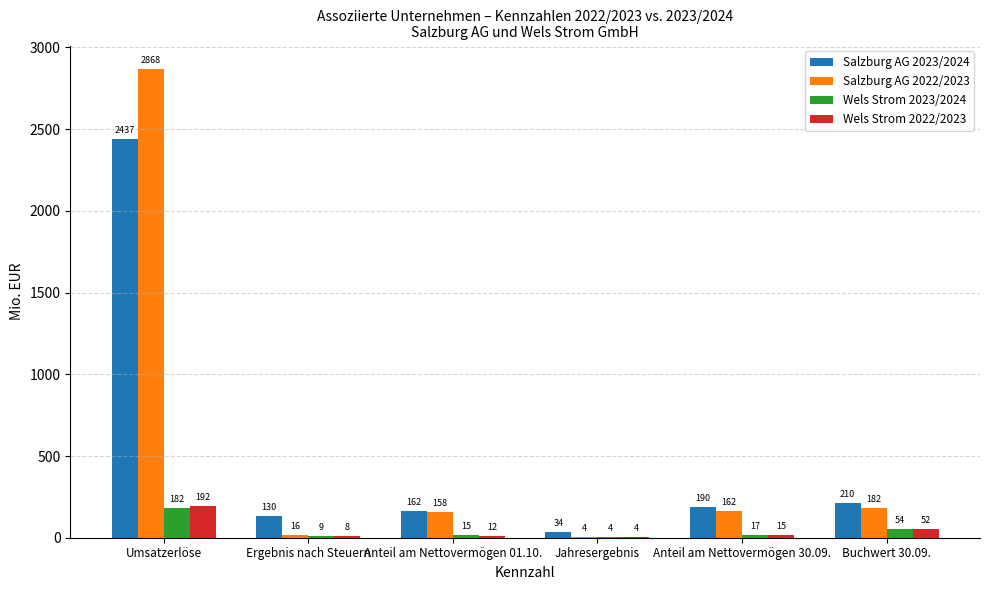

What is the sum of all Salzburg AG 2022/2023 values?

3391.6